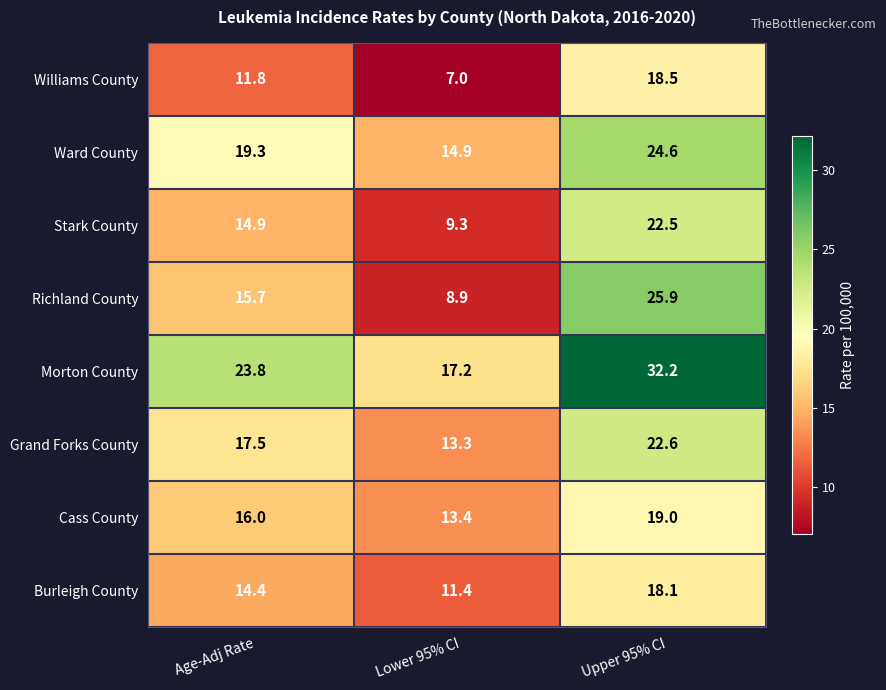

Read the Ward County value at Lower 95% CI.

14.9